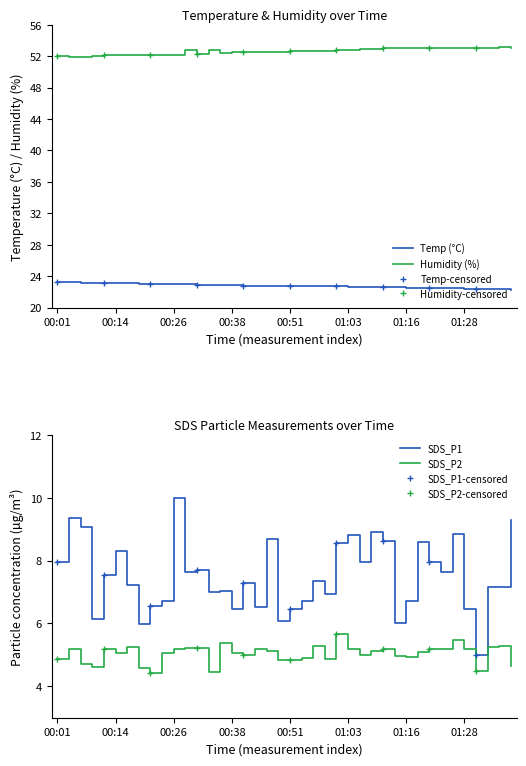

What is the difference between the Temp values at 00:01 and 26?

0.6